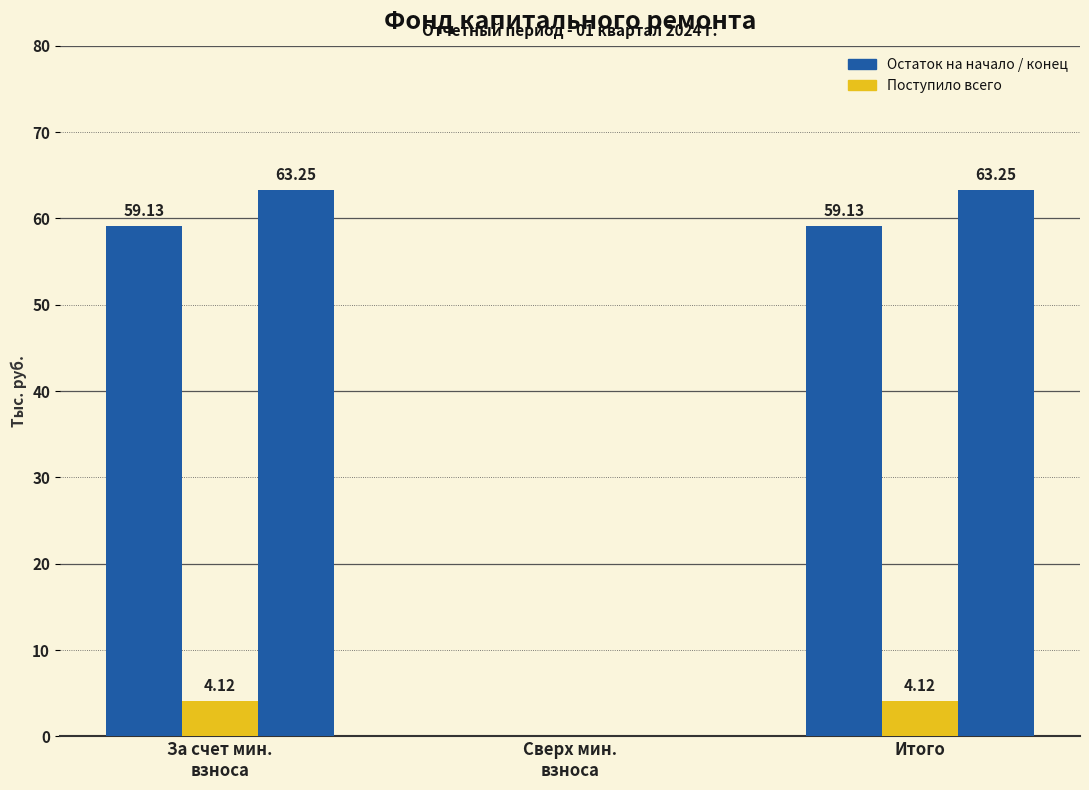

The value of Остаток на конец at За счет мин.
взноса is 63.2. True or false?

True